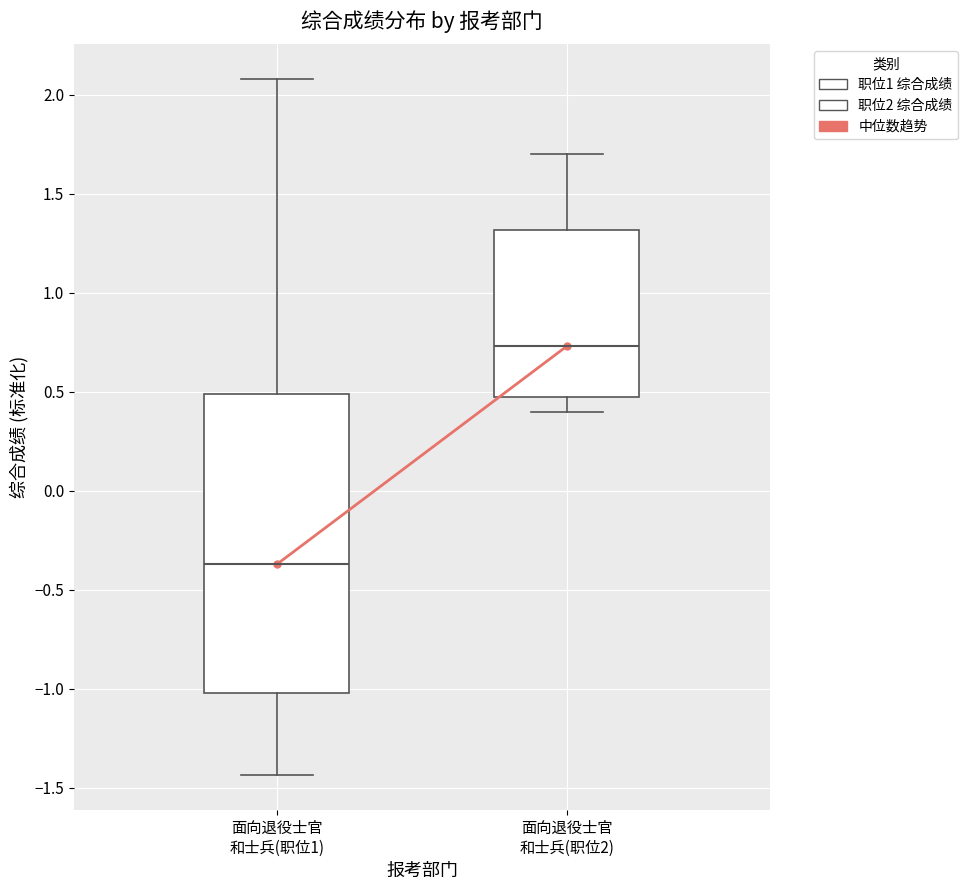

Where does the median line of the box for 面向退役士官 和士兵(职位2) sit on the y-axis? The values are not printed on the chart, so give them approximately, as read against the axis.

0.75